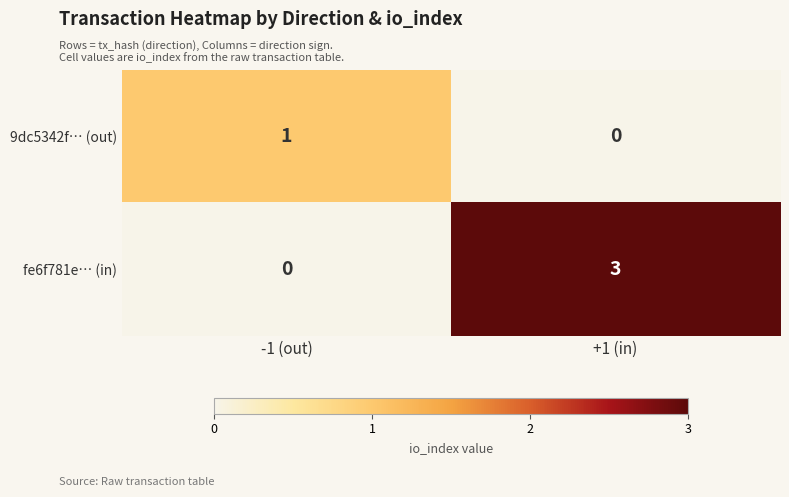

What is the sum of the fe6f781e… (in) values at +1 (in) and -1 (out)?

3